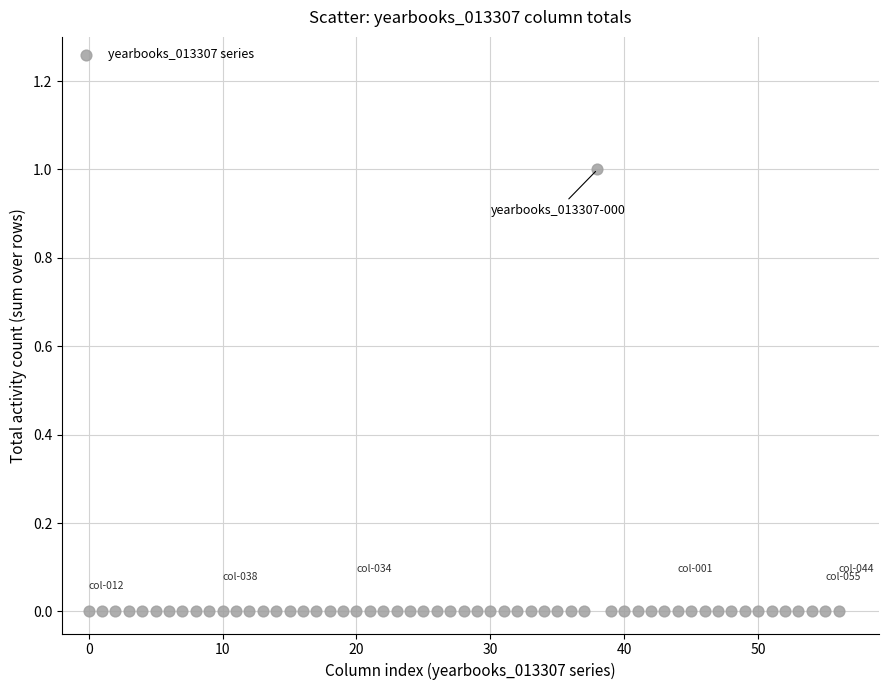

How many points are shown in the scatter plot?

57